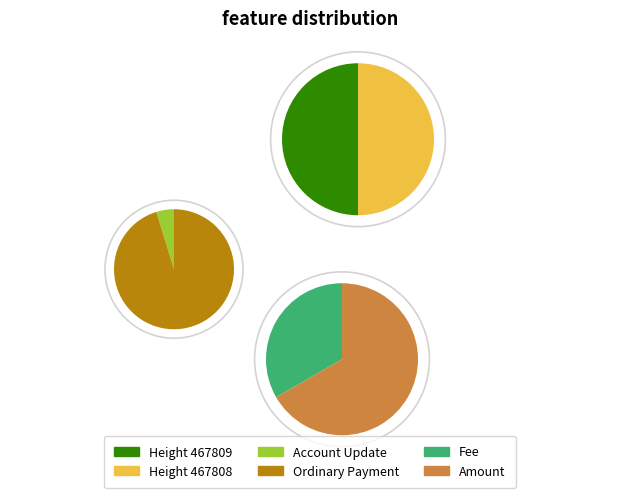

Is there a majority slice in this chart?

Yes